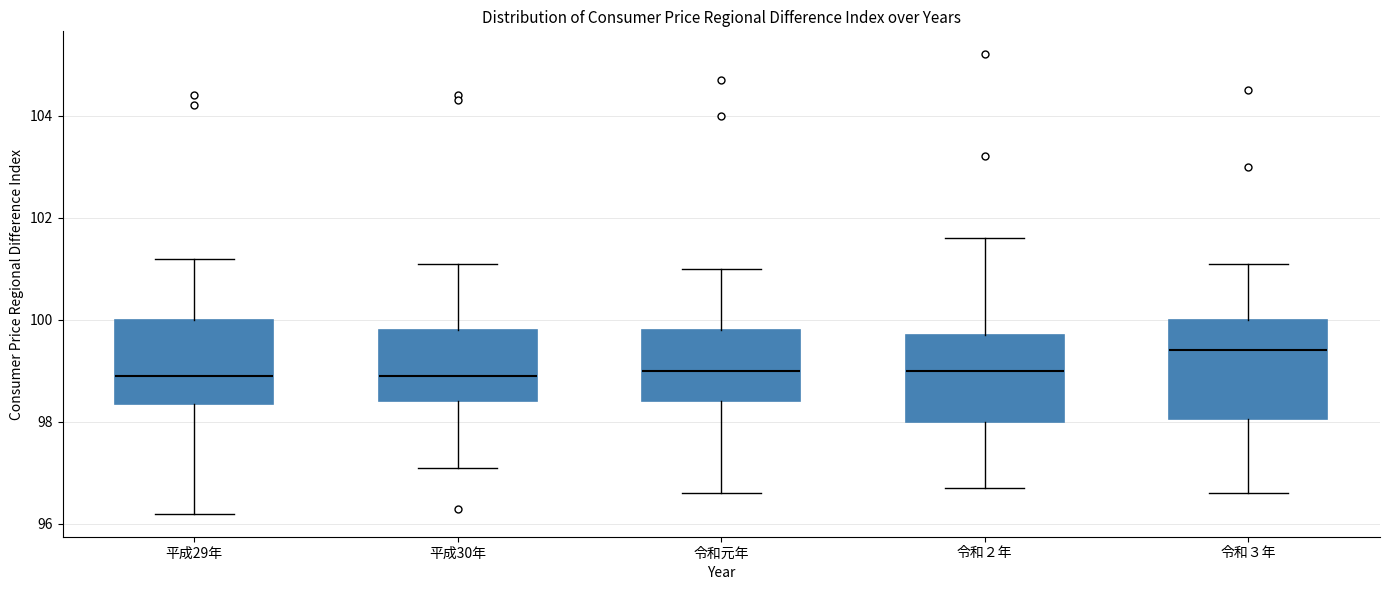

Reading left to right, transcribe this box plot: for each box, give where its median line is, the range the box spans, and where its two whiskers end, as read against the y-axis. The values are not printed on the chart, so give them approximately, as read against the axis.

平成29年: median 99.0, box 98.4 to 100.0, whiskers 96.2 to 101.2
平成30年: median 99.0, box 98.4 to 99.8, whiskers 97.2 to 101.2
令和元年: median 99.0, box 98.4 to 99.8, whiskers 96.6 to 101.0
令和２年: median 99.0, box 98.0 to 99.8, whiskers 96.8 to 101.6
令和３年: median 99.4, box 98.0 to 100.0, whiskers 96.6 to 101.2